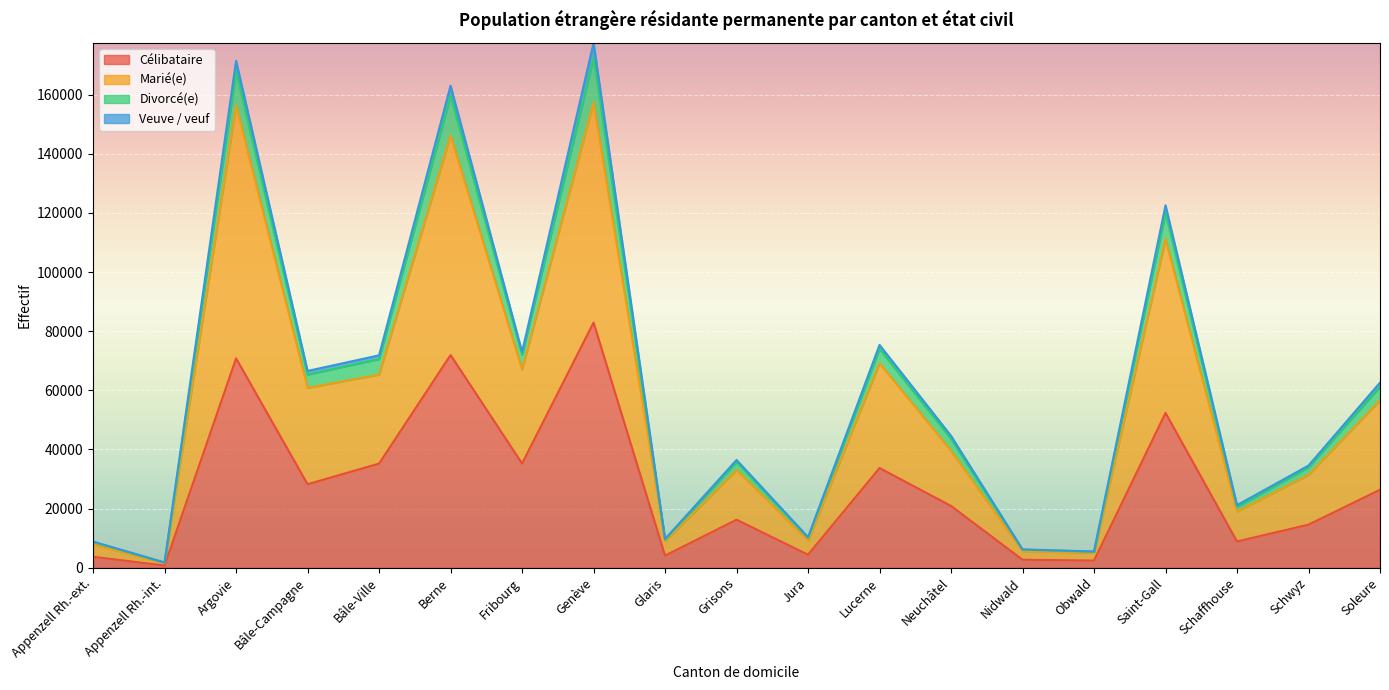

Read the Célibataire value at Nidwald, to the nearest 50.

2650